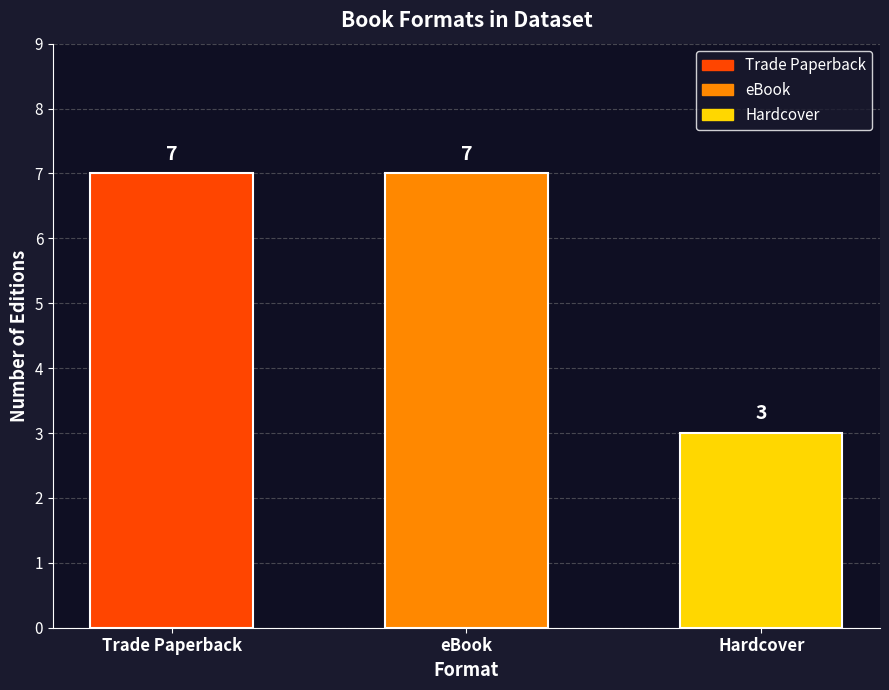

Reading left to right, extract all data points from this chart.

Trade Paperback=7	eBook=7	Hardcover=3